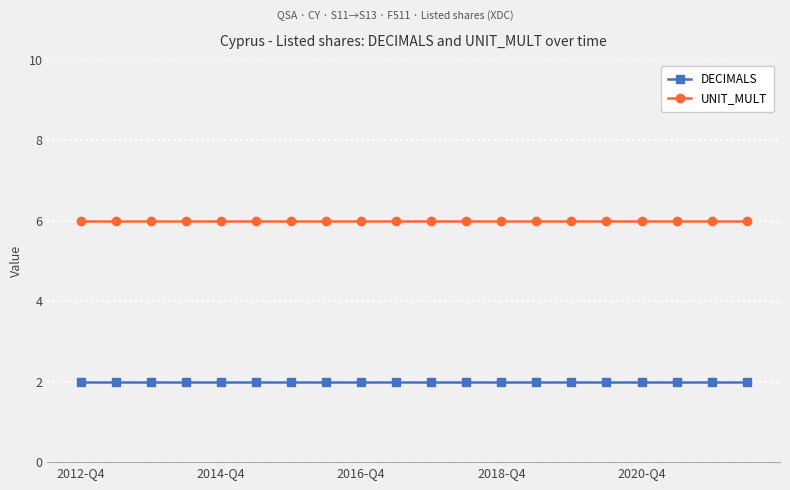

At how many categories does at least one series exceed 5?

20